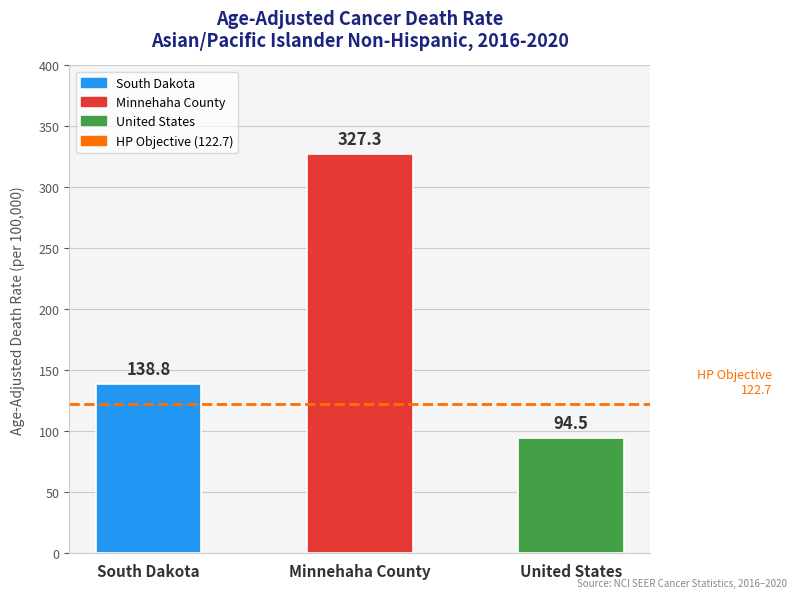

The value at South Dakota is 59.3. True or false?

False